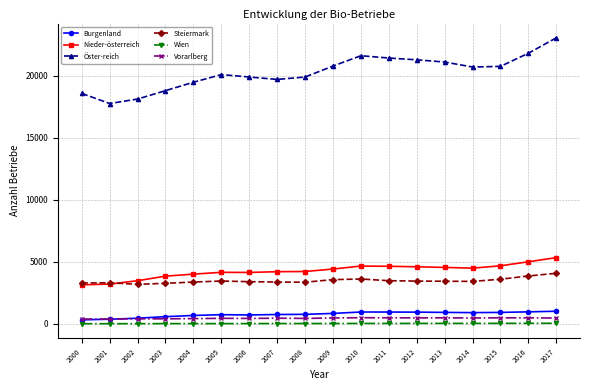

True or false: Öster-reich has more than 0 points higher than both neighbors.

True